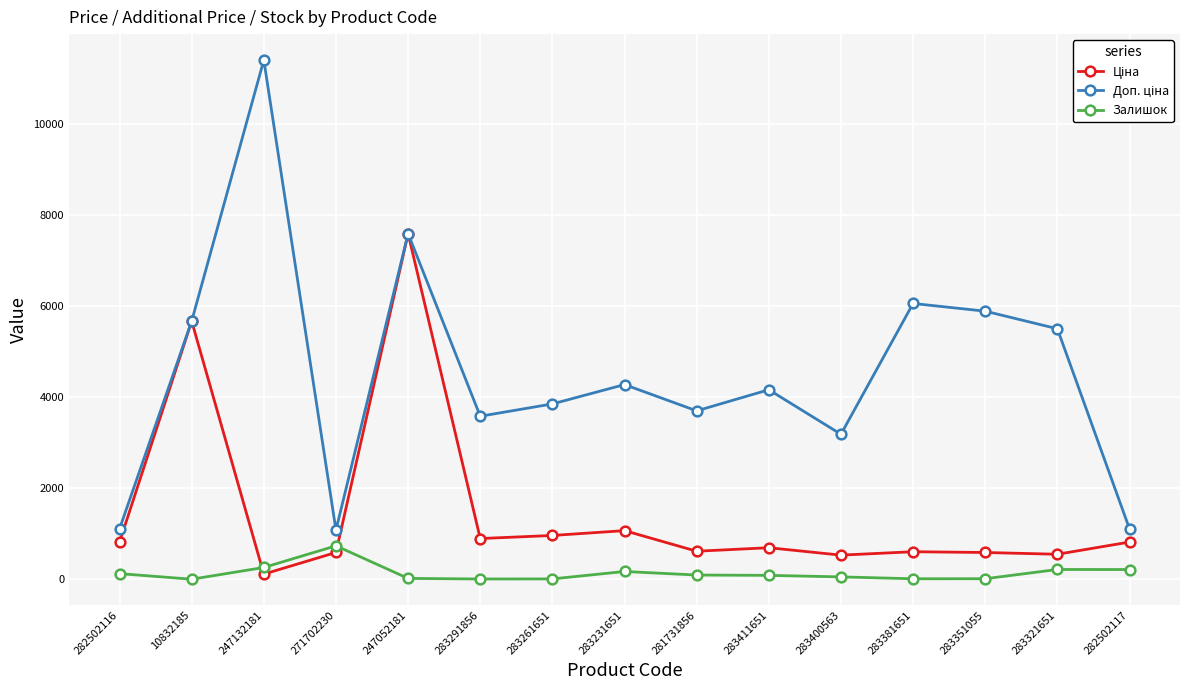

True or false: Залишок has more than 1 interior local peaks.

True